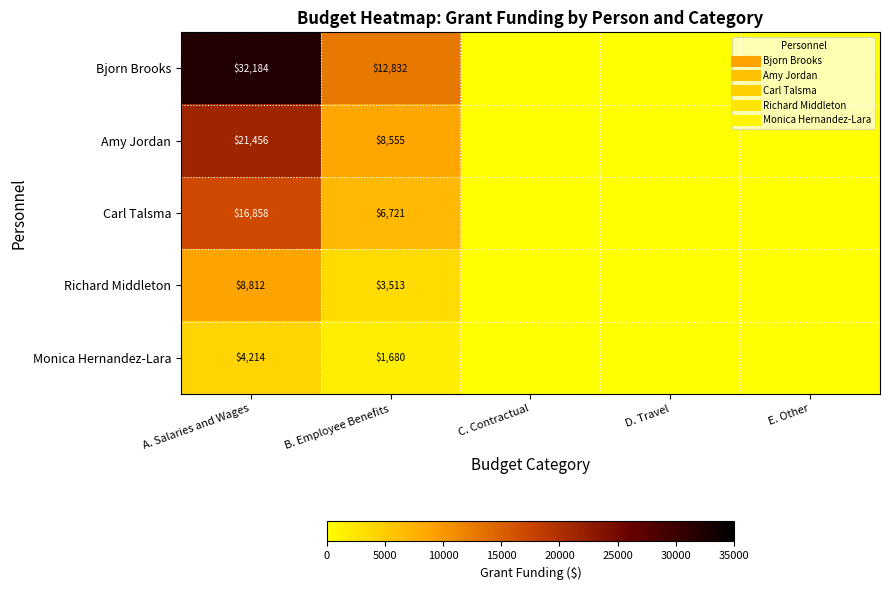

Between C. Contractual and A. Salaries and Wages, which is larger?

A. Salaries and Wages